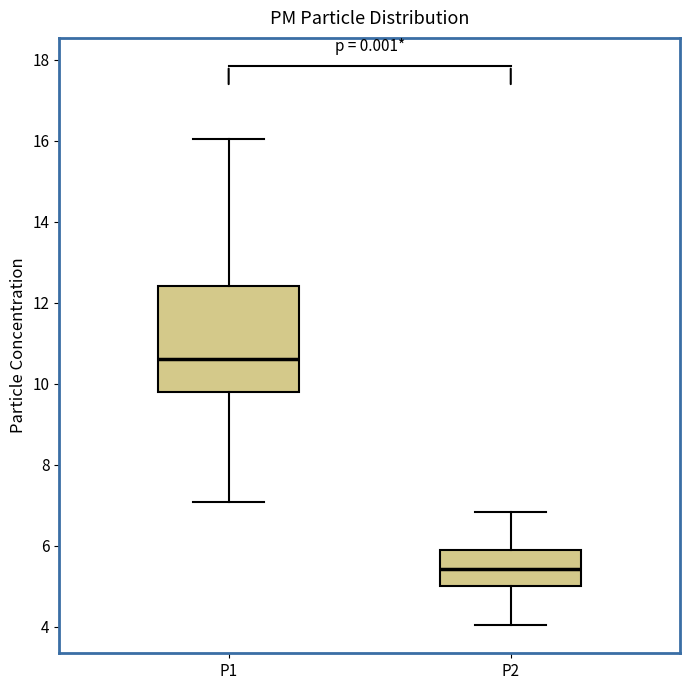

Which box's median line is the highest?

P1